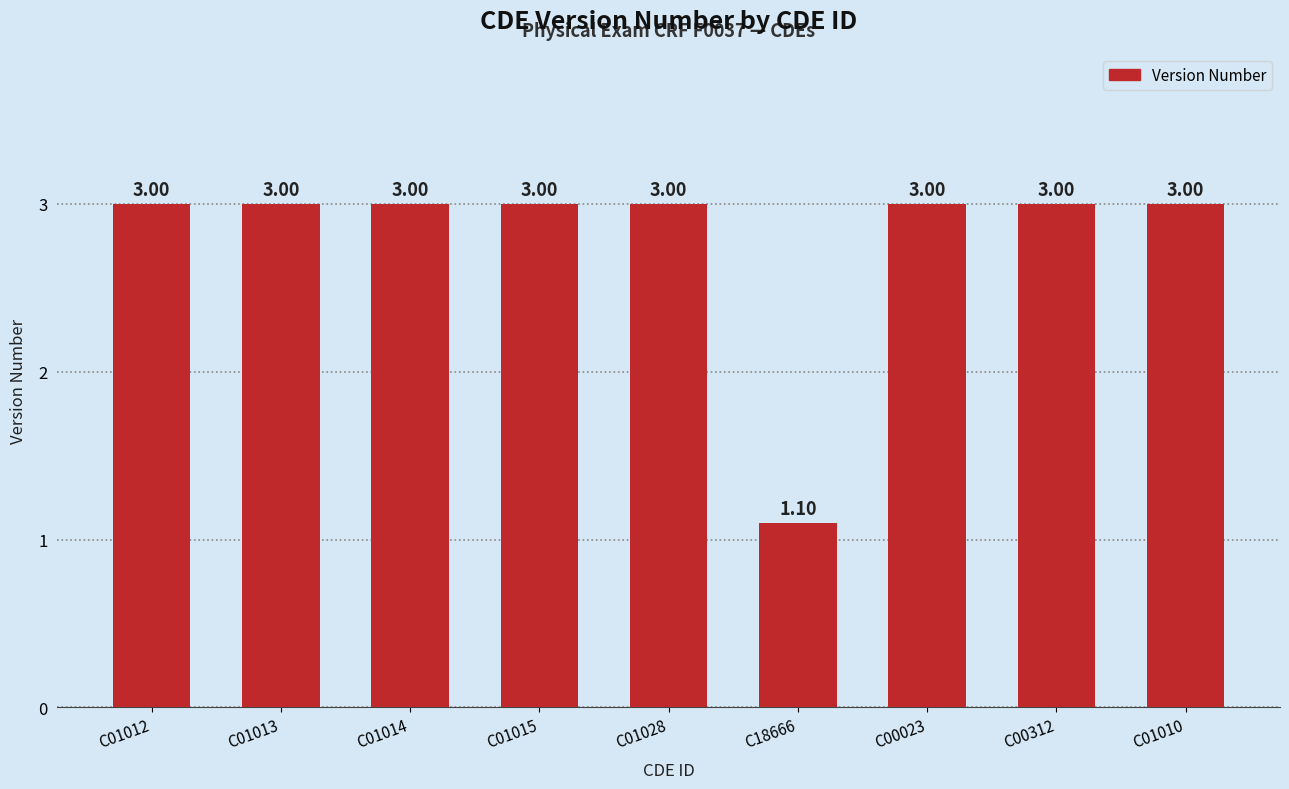

Reading right to left, extract all data points from this chart.

C01010=3.0	C00312=3.0	C00023=3.0	C18666=1.1	C01028=3.0	C01015=3.0	C01014=3.0	C01013=3.0	C01012=3.0